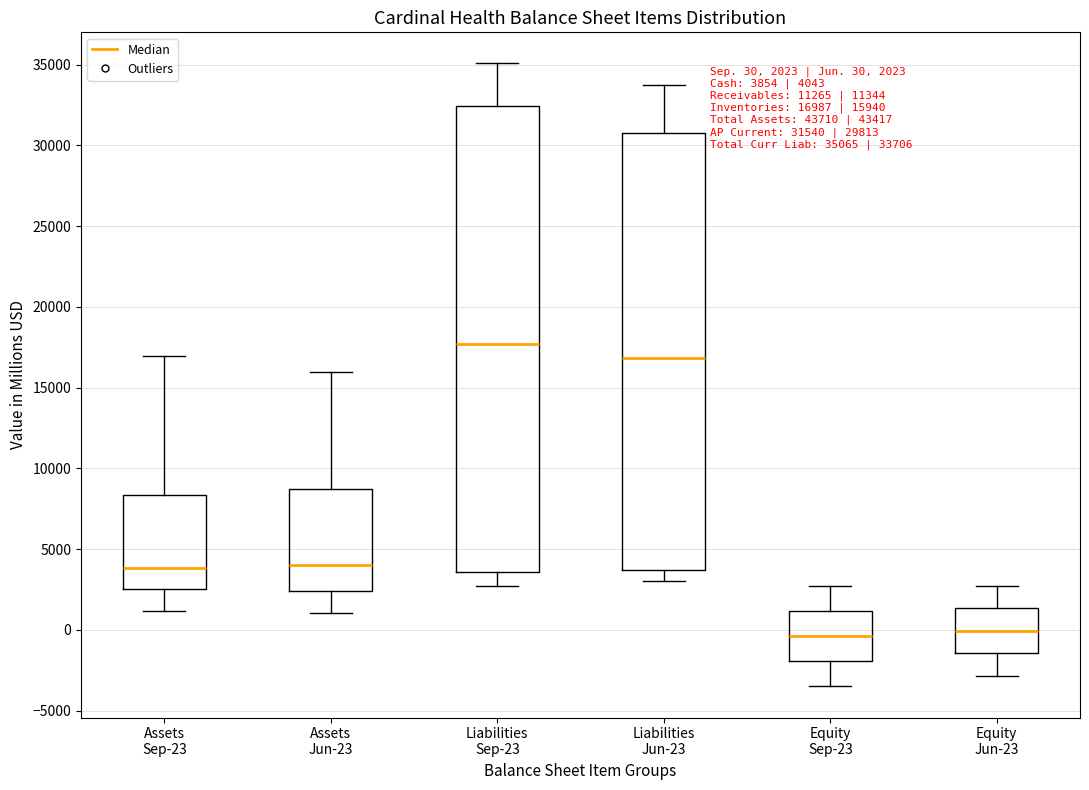

Which box's median line is the highest?

Liabilities Sep-23